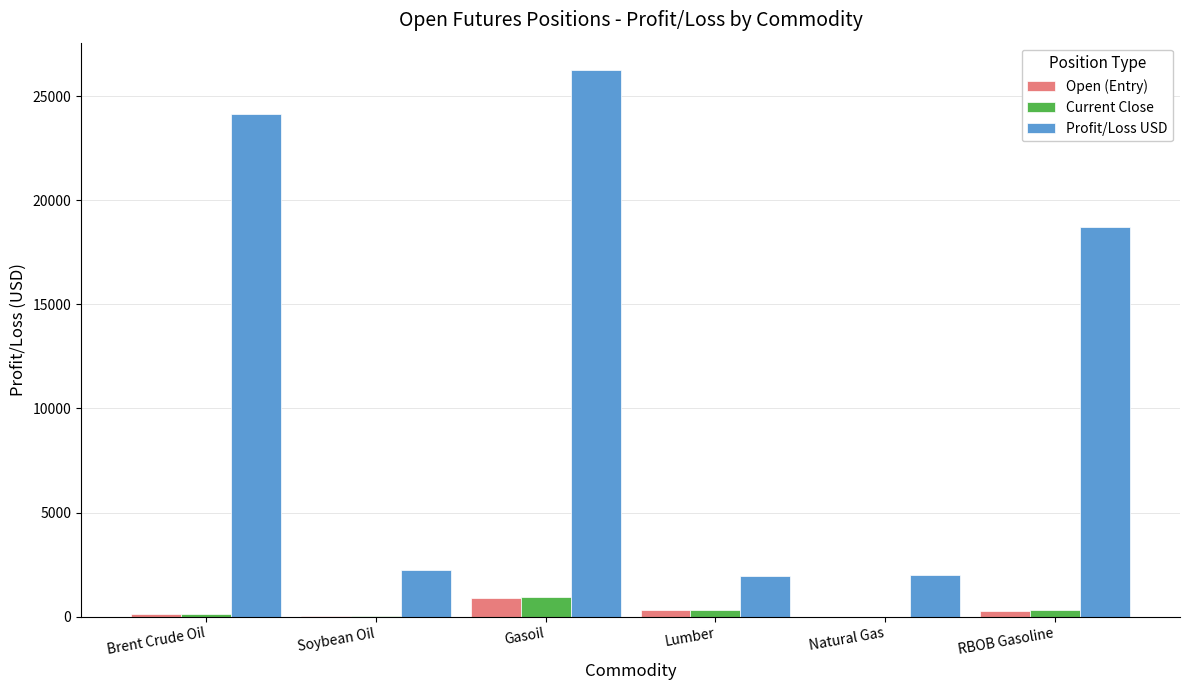

Count the number of data series in this chart.

3